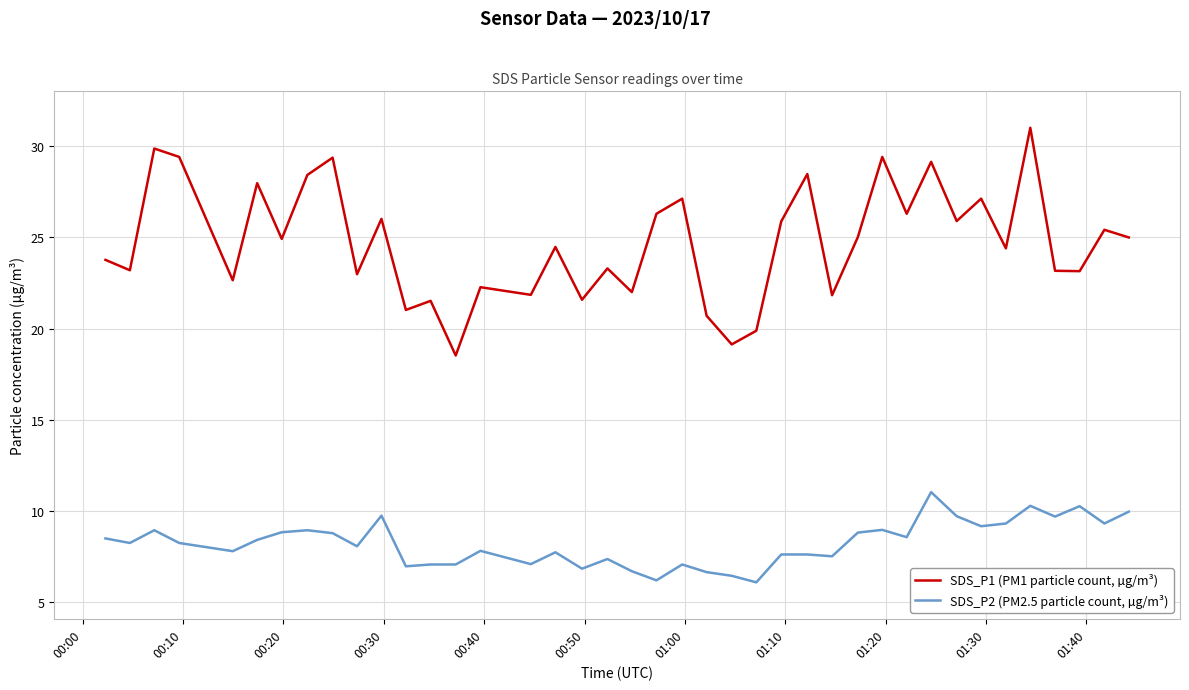

List the series in order of their peak value, lowest first.

SDS_P2 (PM2.5 particle count, µg/m³), SDS_P1 (PM1 particle count, µg/m³)